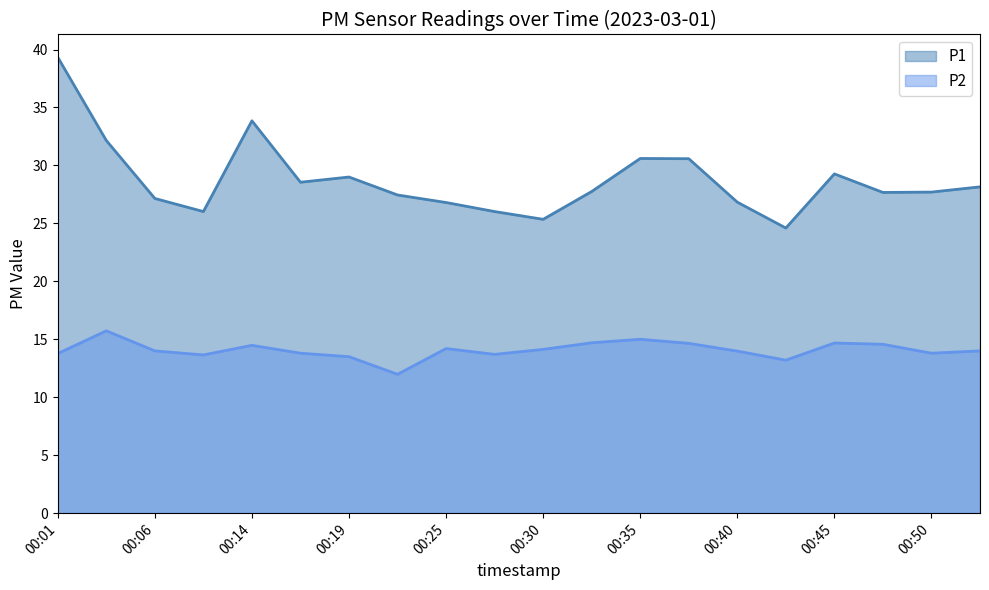

Which category has the highest value in the P1 series?

00:01